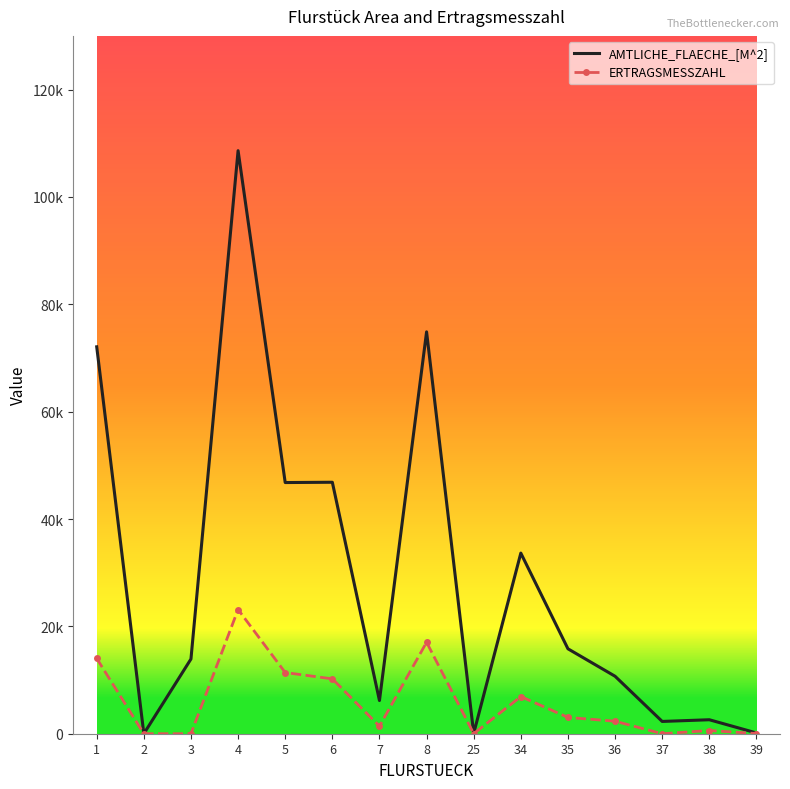

Which series changed the most between 1 and 8?

ERTRAGSMESSZAHL